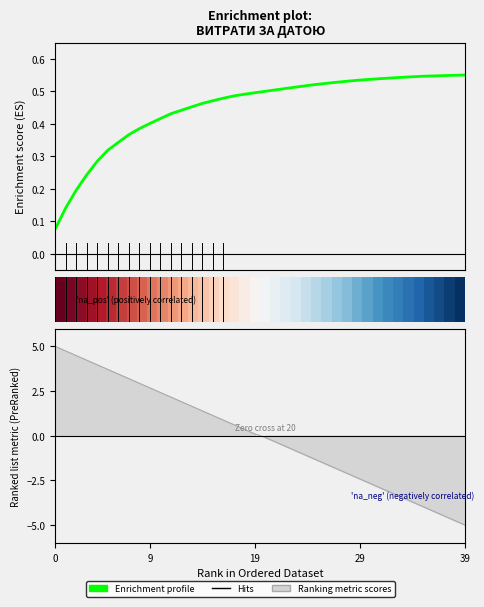

What is the sum of the Enrichment profile values at 19 and 17?

1.0